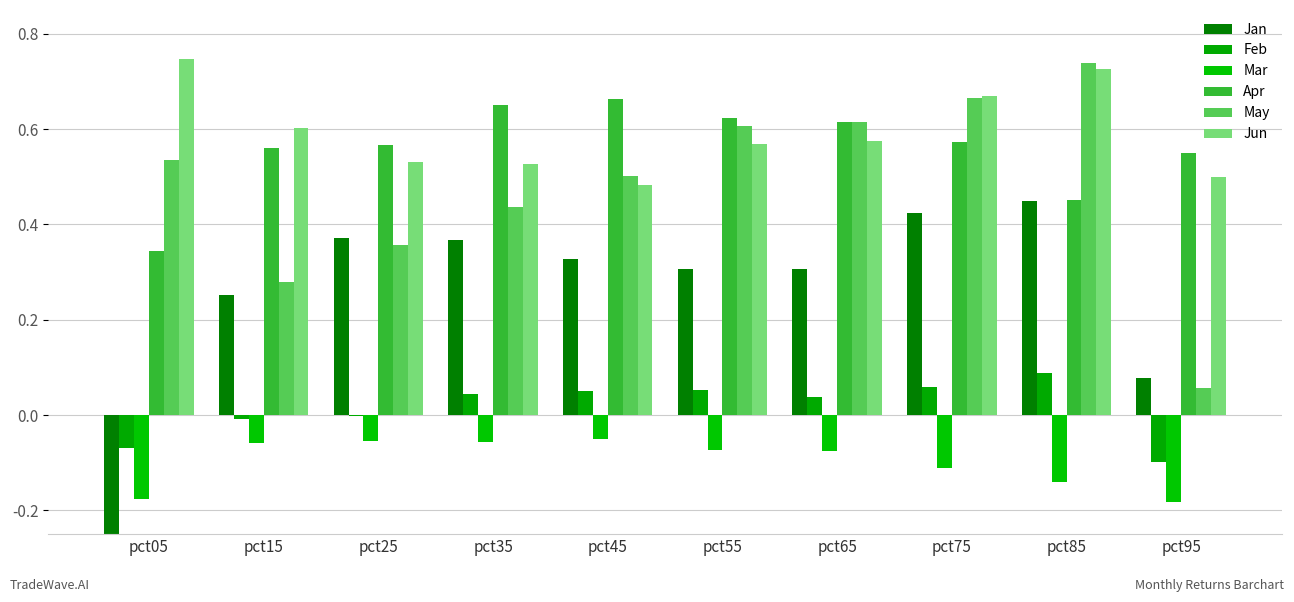

What is the value of the Jan bar at the 7th from the left?

0.3